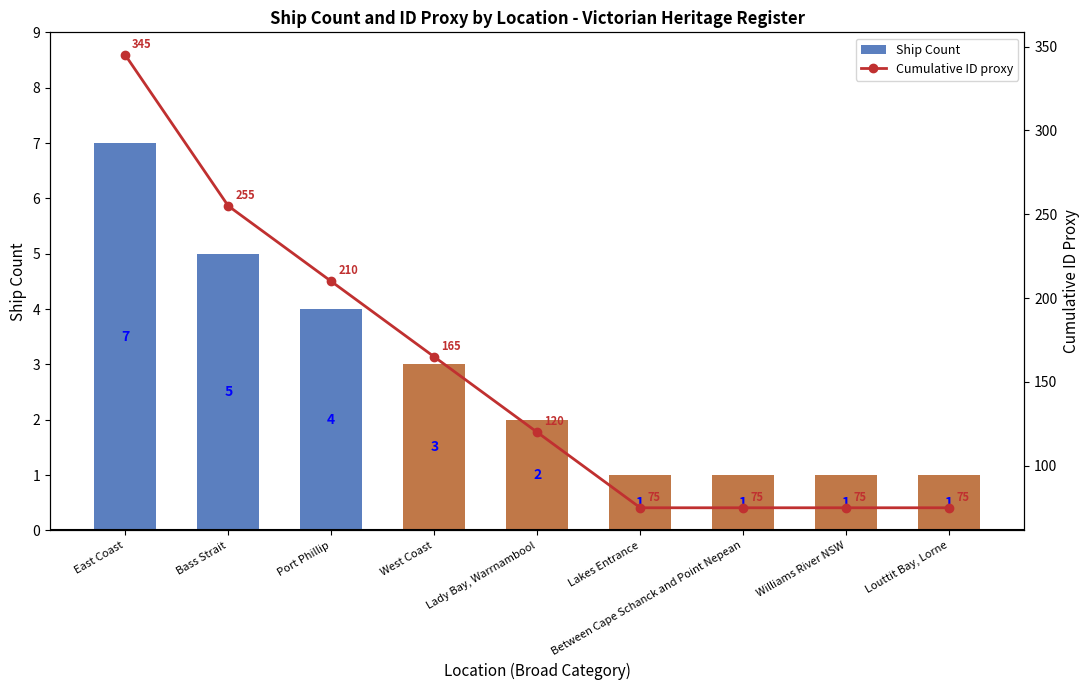

Rank the series at Port Phillip from lowest to highest value.

Ship Count, Cumulative ID proxy